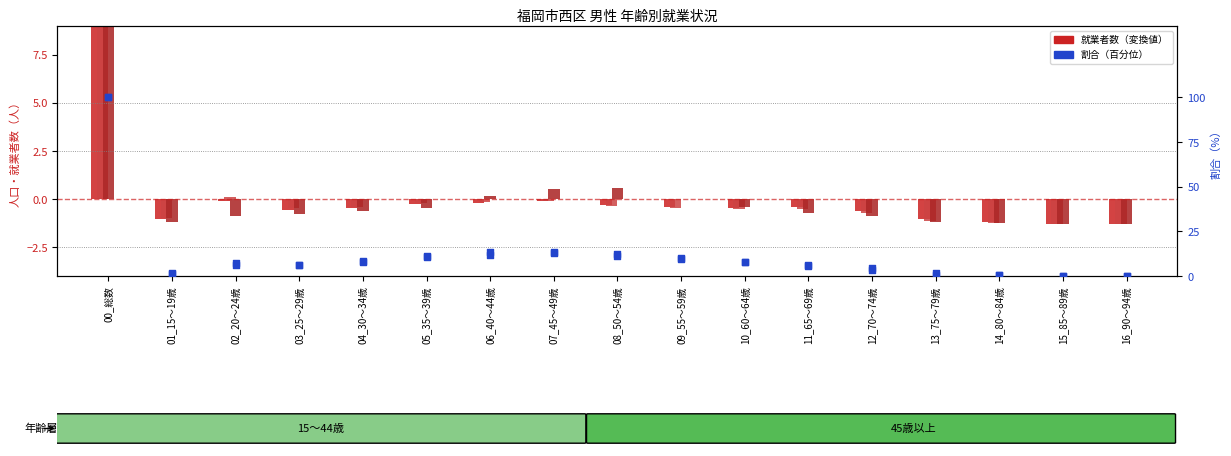

What is the total value across all series at 08_50～54歳?

23.2